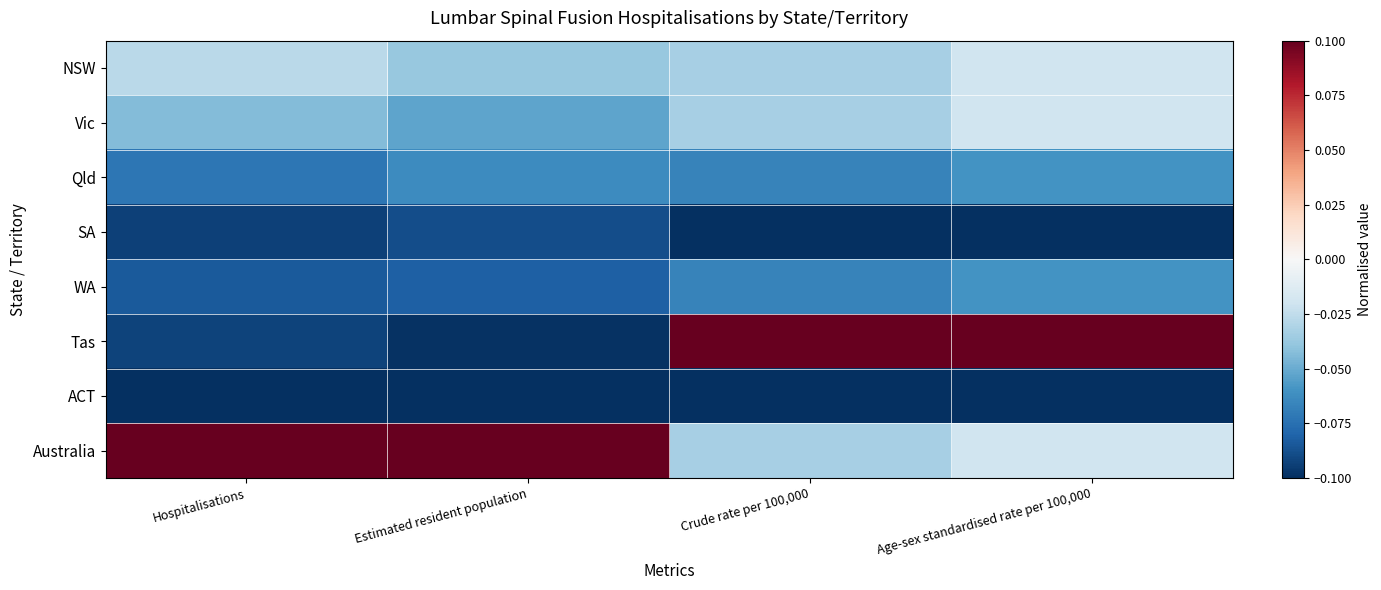

At Hospitalisations, list the series in order from largest to smallest.

Australia, NSW, Vic, Qld, WA, Tas, SA, ACT